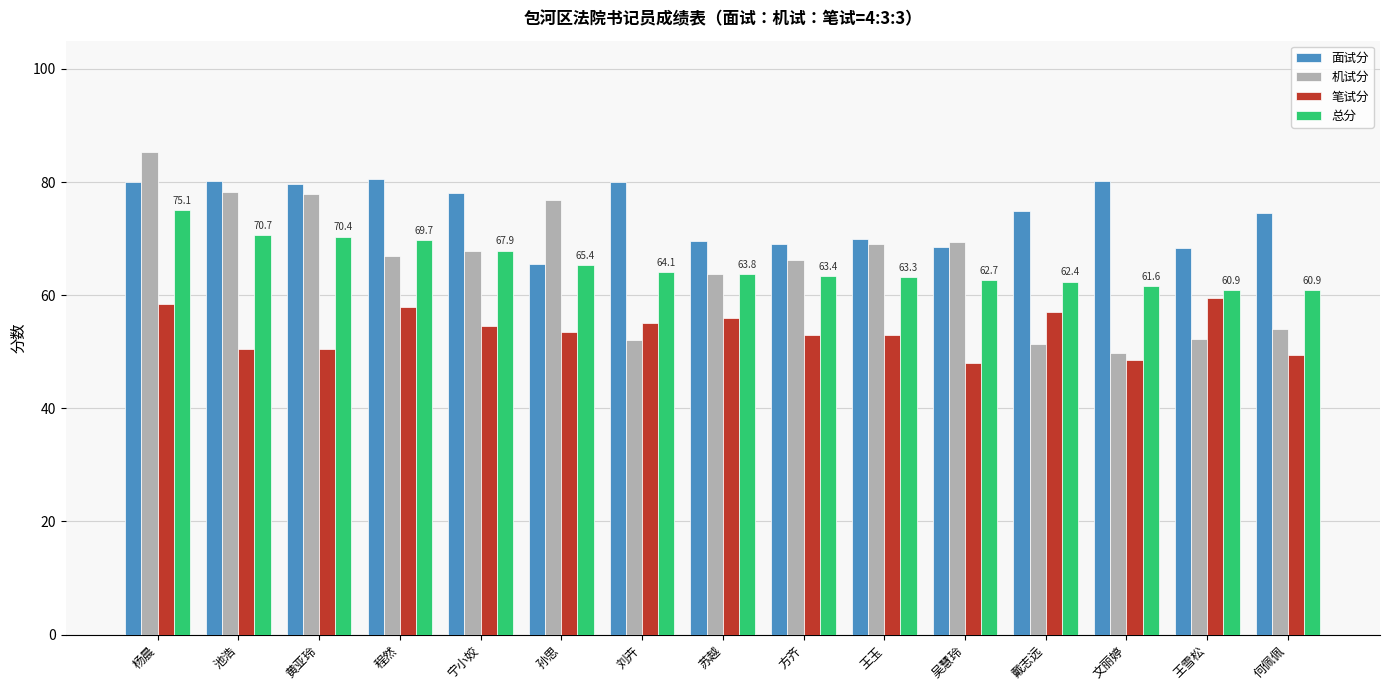

What is the average value of the 笔试分 series?

53.7